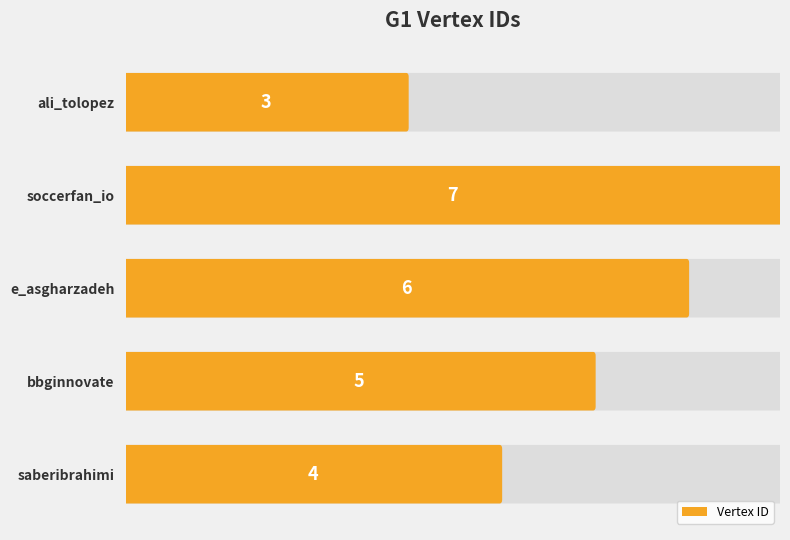

Between saberibrahimi and bbginnovate, which is larger?

bbginnovate